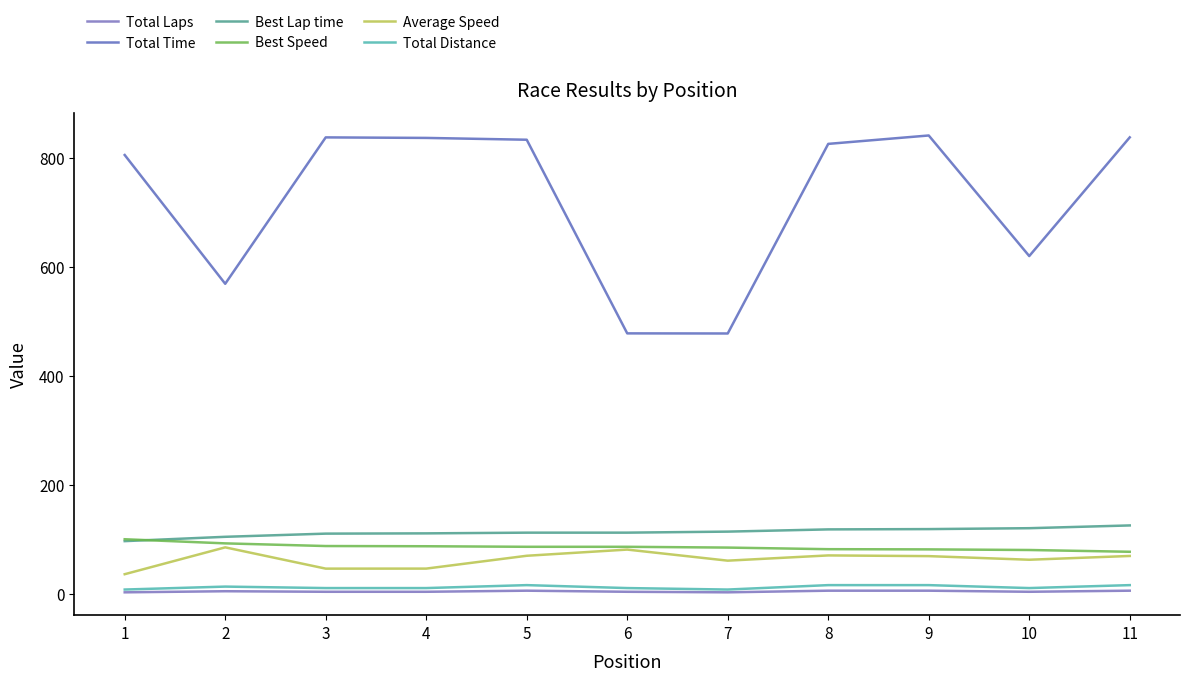

The value of Best Speed at 10 is 34.5. True or false?

False